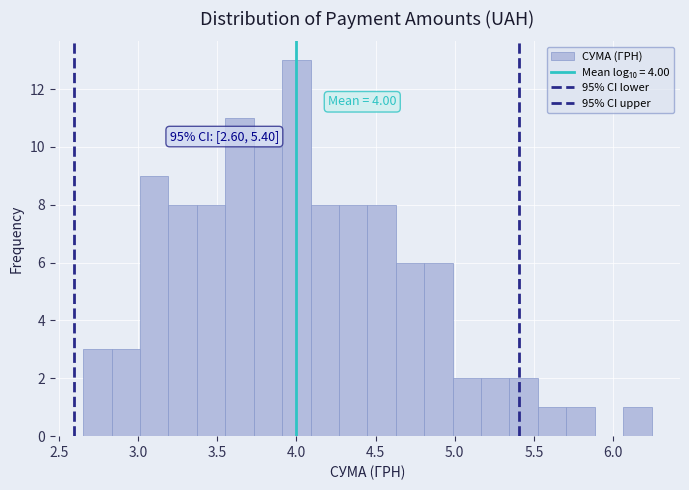

Around what value on the x-axis is the tallest bar? Give the approximate position of its centre, as read against the axis.

4.00